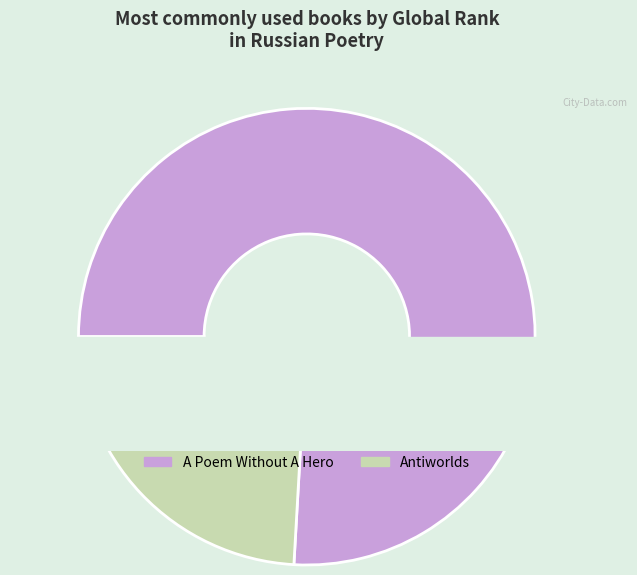

How many slices are in this pie chart?

2